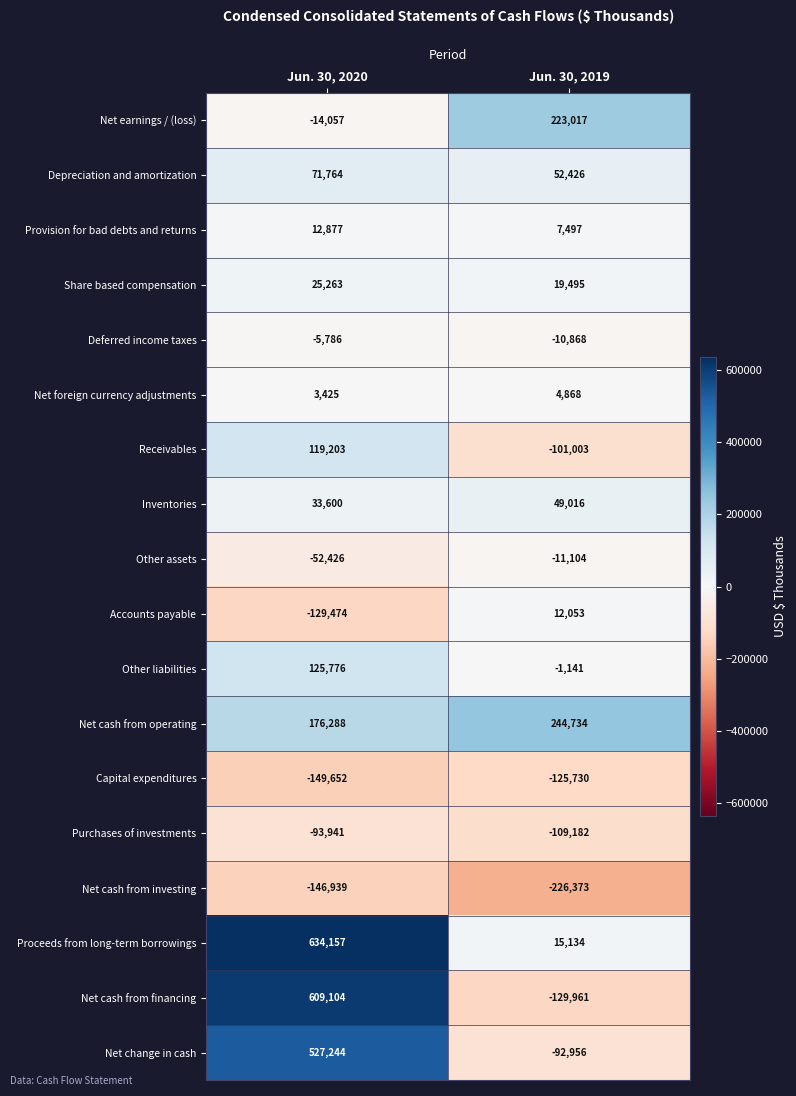

Rank the series at Jun. 30, 2019 from highest to lowest value.

Net cash from operating, Net earnings / (loss), Depreciation and amortization, Inventories, Share based compensation, Proceeds from long-term borrowings, Accounts payable, Provision for bad debts and returns, Net foreign currency adjustments, Other liabilities, Deferred income taxes, Other assets, Net change in cash, Receivables, Purchases of investments, Capital expenditures, Net cash from financing, Net cash from investing